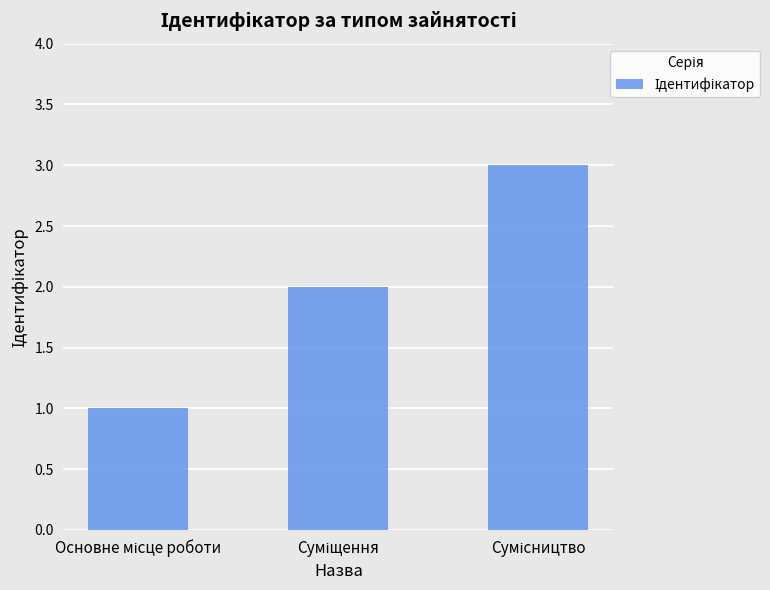

What is the greatest value displayed?

3